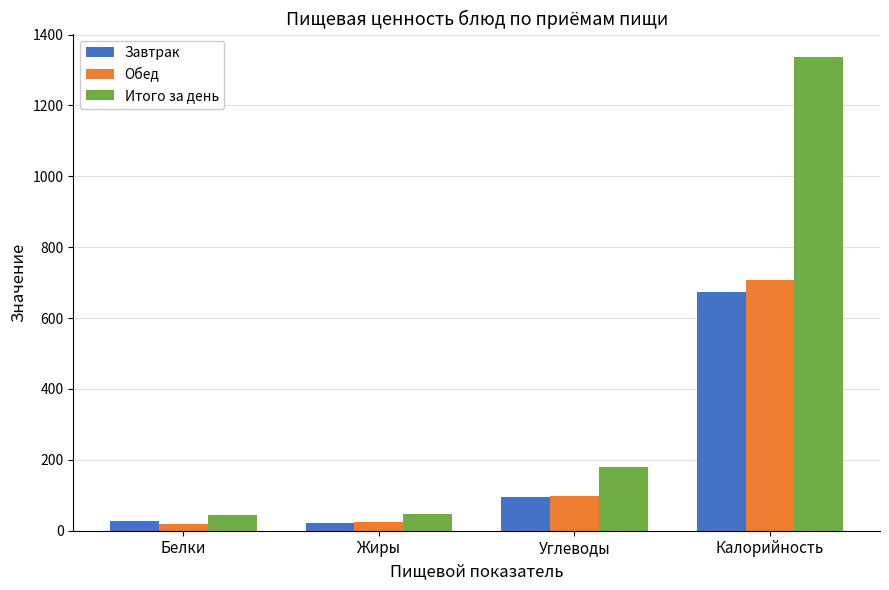

Which category has the highest value in the Обед series?

Калорийность